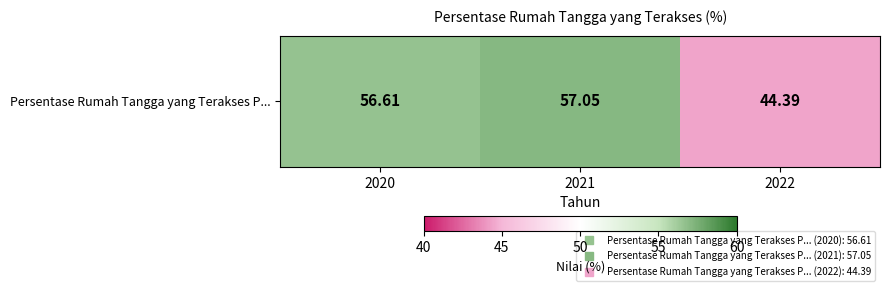

Reading left to right, extract all data points from this chart.

56.6	57.0	44.4